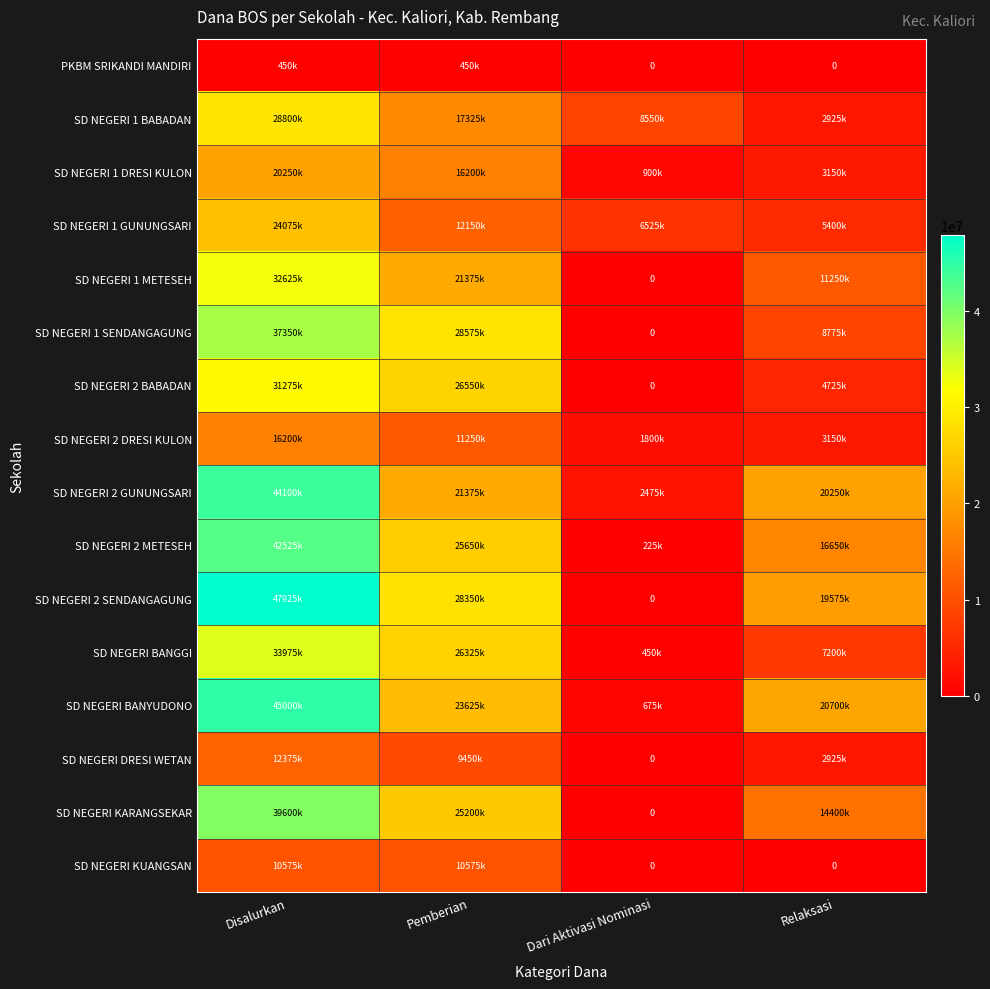

At which label does SD NEGERI 2 GUNUNGSARI reach its peak?

Disalurkan